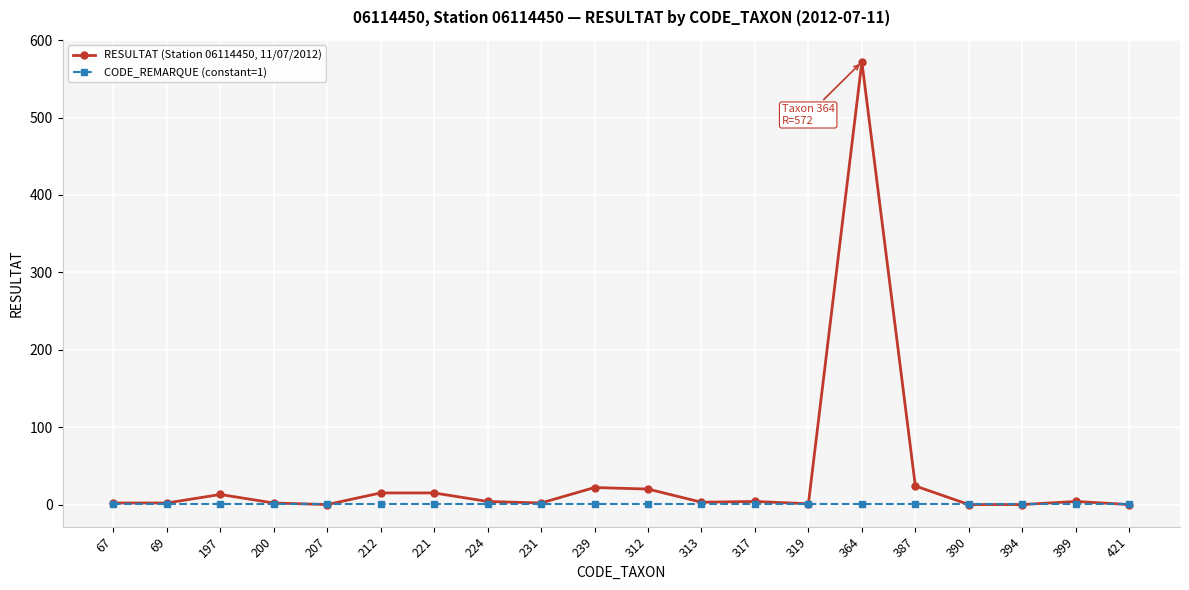

What is the greatest value displayed?

572